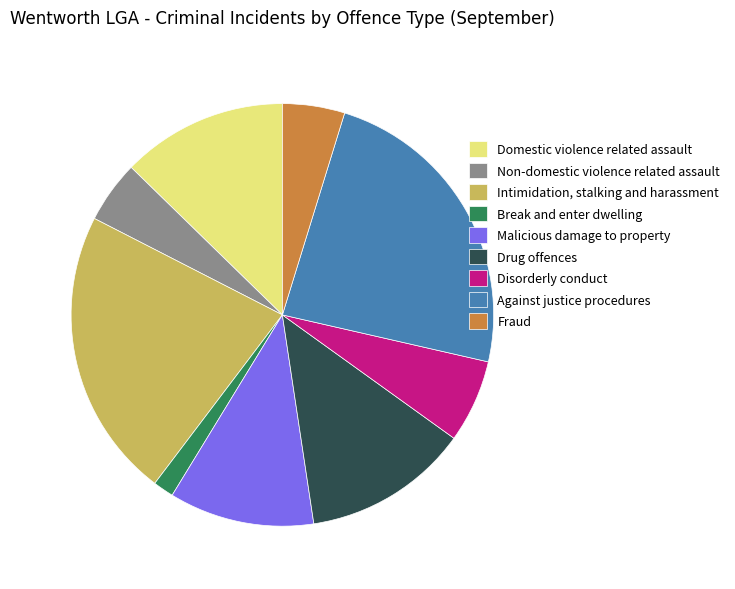

The Intimidation, stalking and harassment slice represents 22% of the pie. True or false?

True